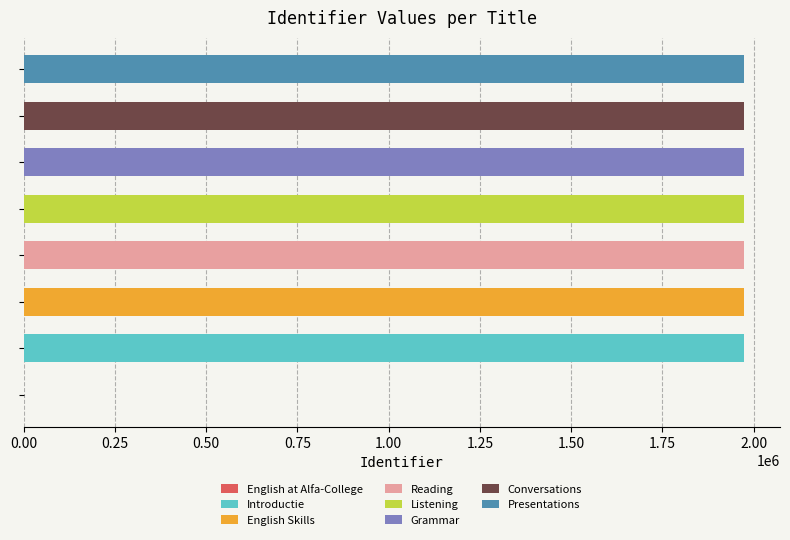

What is the sum of all values?

13812358